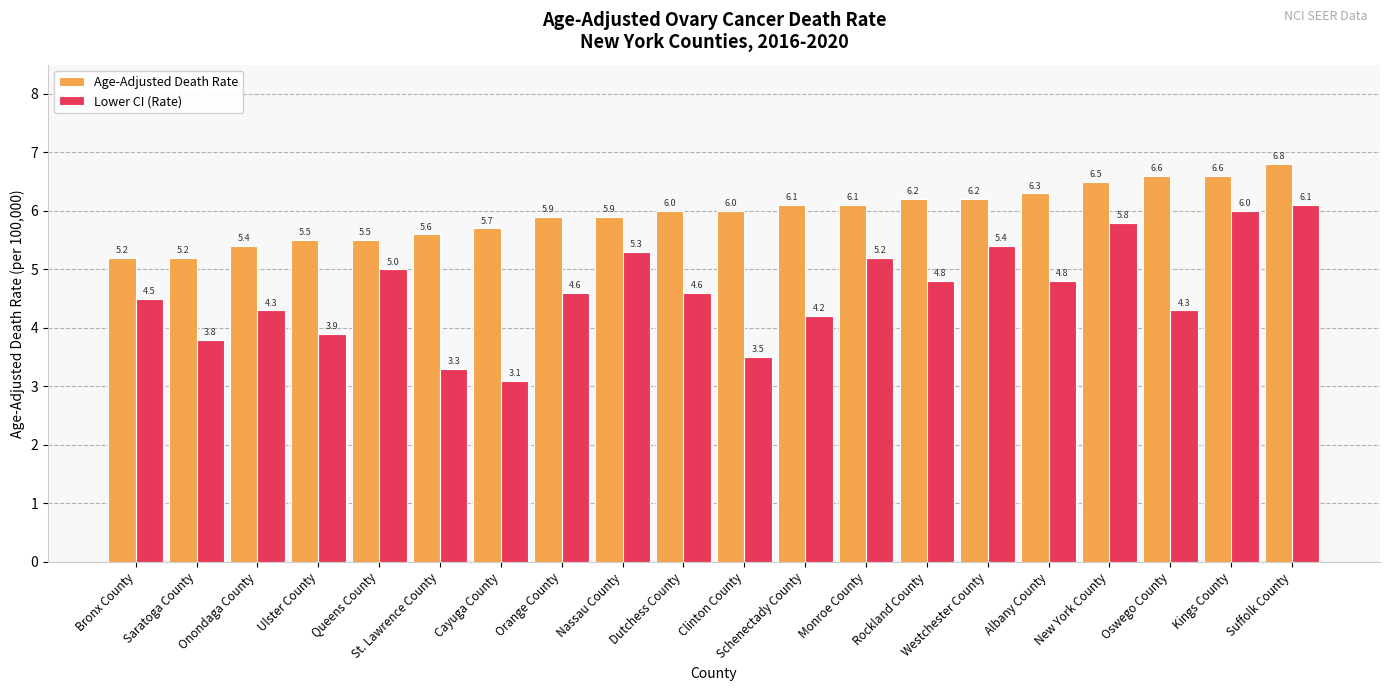

What is the total value across all series at Nassau County?

11.2